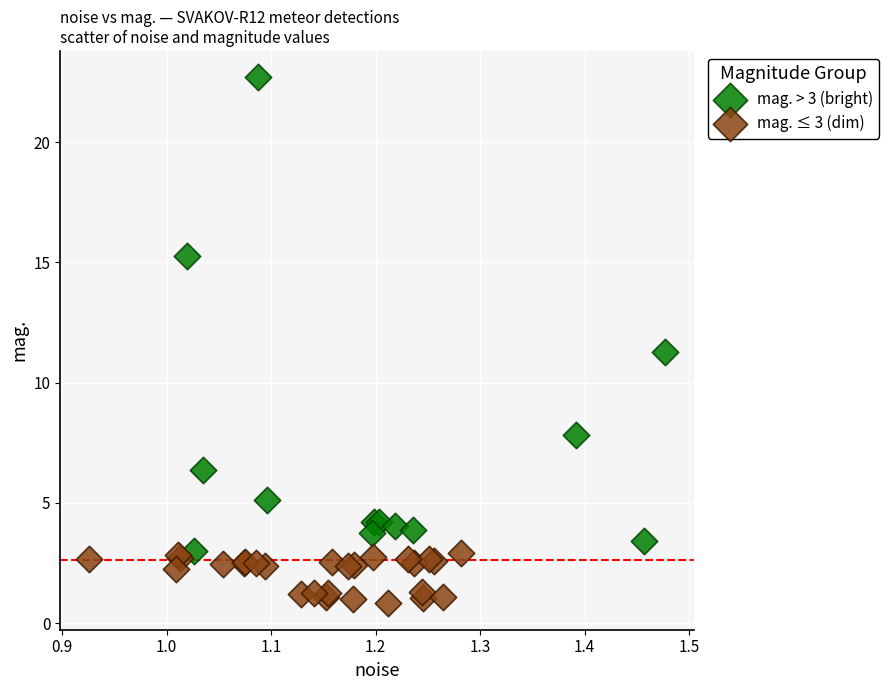

Which series has the widest spread of Y values?

mag. > 3 (bright)